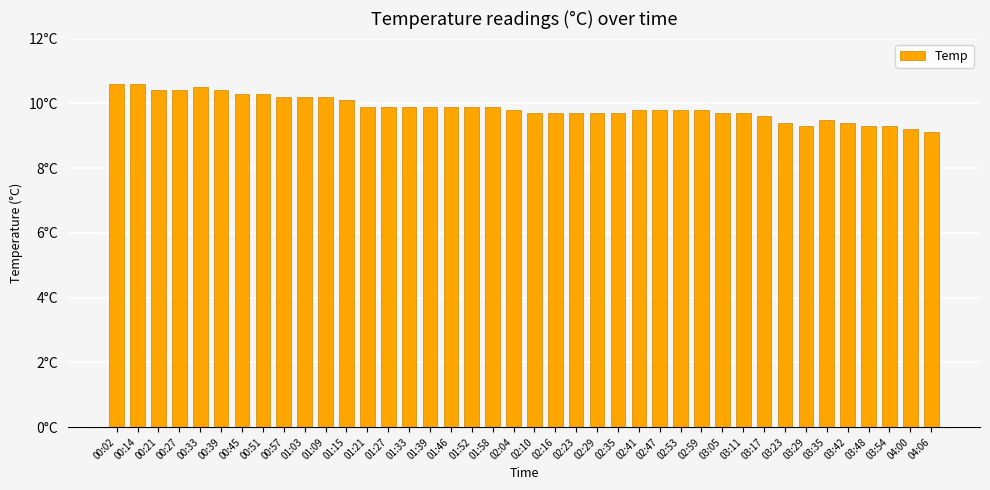

List the labels in order of value, smallest first.

04:06, 04:00, 03:29, 03:48, 03:54, 03:23, 03:42, 03:35, 03:17, 02:10, 02:16, 02:23, 02:29, 02:35, 03:05, 03:11, 02:04, 02:41, 02:47, 02:53, 02:59, 01:21, 01:27, 01:33, 01:39, 01:46, 01:52, 01:58, 01:15, 00:57, 01:03, 01:09, 00:45, 00:51, 00:21, 00:27, 00:39, 00:33, 00:02, 00:14